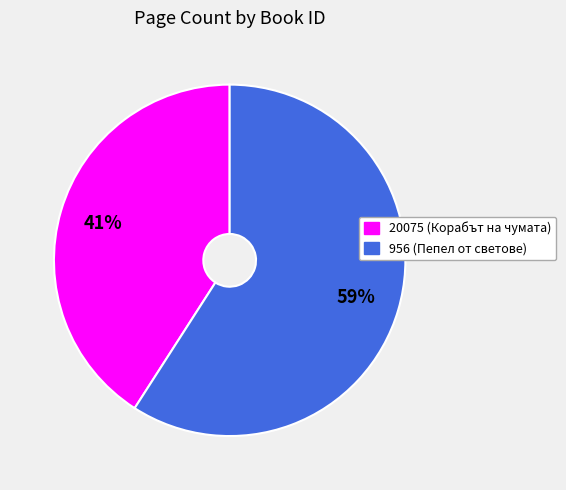

Which slice is the smallest?

20075